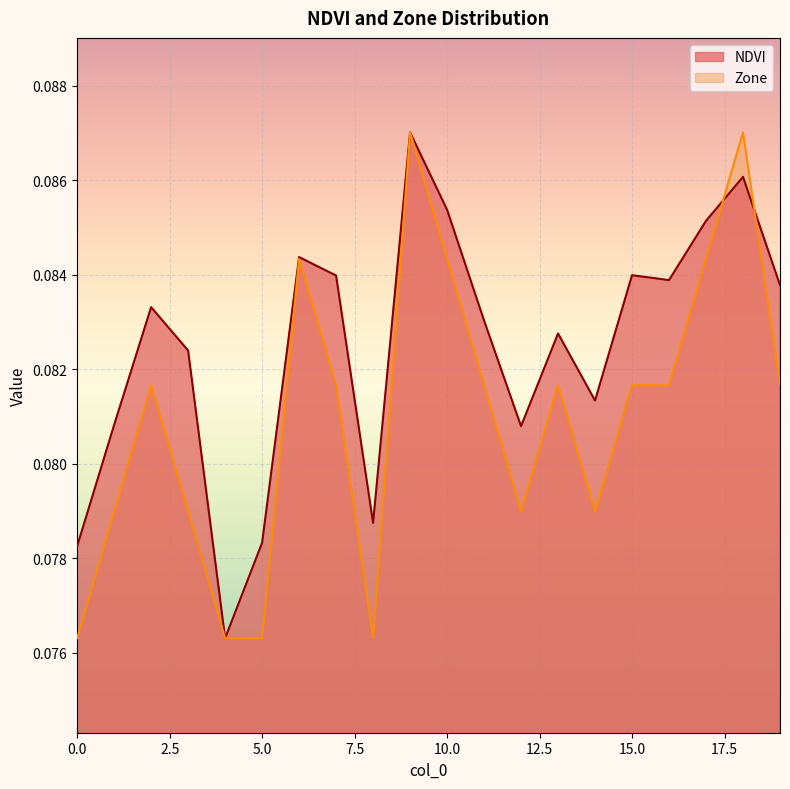

Reading left to right, what are all the values shown in this chart?

NDVI: 0=0.1	1=0.1	2=0.1	3=0.1	4=0.1	5=0.1	6=0.1	7=0.1	8=0.1	9=0.1	10=0.1	11=0.1	12=0.1	13=0.1	14=0.1	15=0.1	16=0.1	17=0.1	18=0.1	19=0.1
Zone: 0=0.1	1=0.1	2=0.1	3=0.1	4=0.1	5=0.1	6=0.1	7=0.1	8=0.1	9=0.1	10=0.1	11=0.1	12=0.1	13=0.1	14=0.1	15=0.1	16=0.1	17=0.1	18=0.1	19=0.1